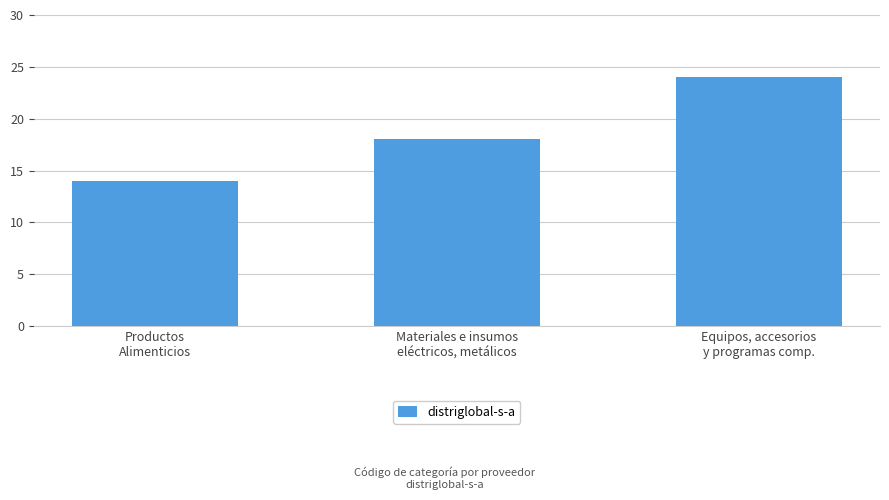

What is the greatest value displayed?

24